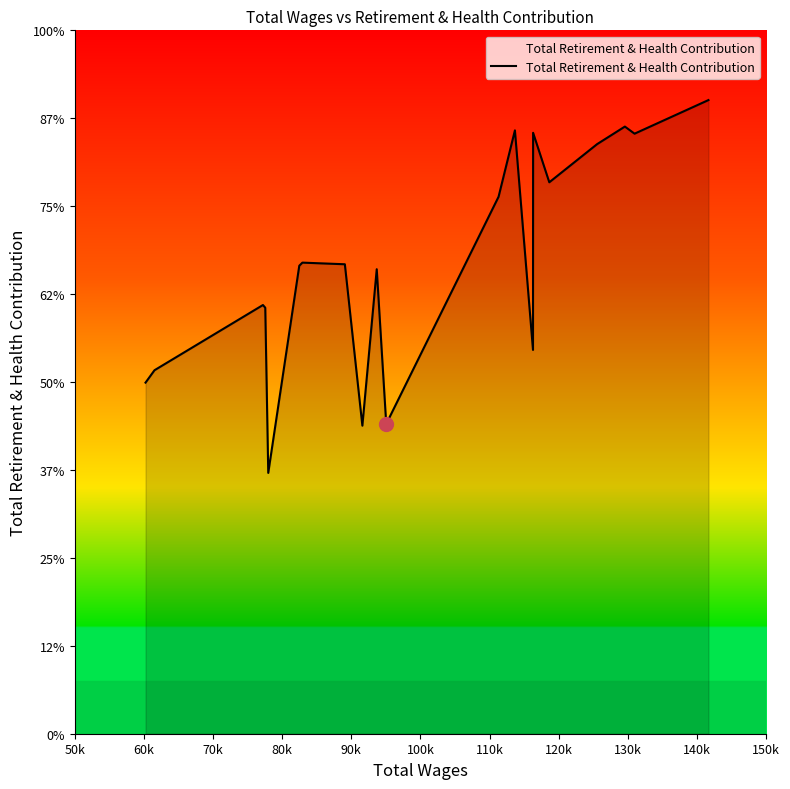

Does the chart have visible grid lines?

No